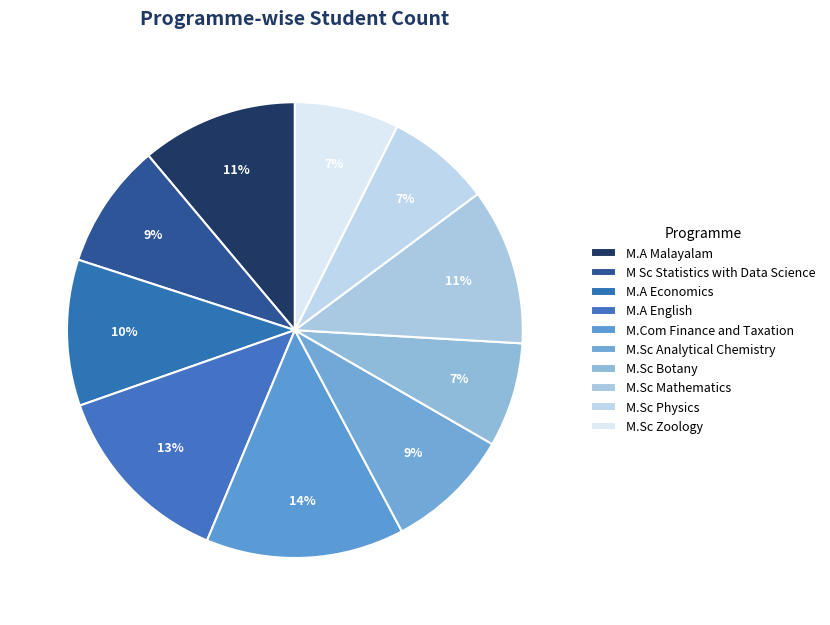

Which slice is the largest?

M.Com Finance and Taxation